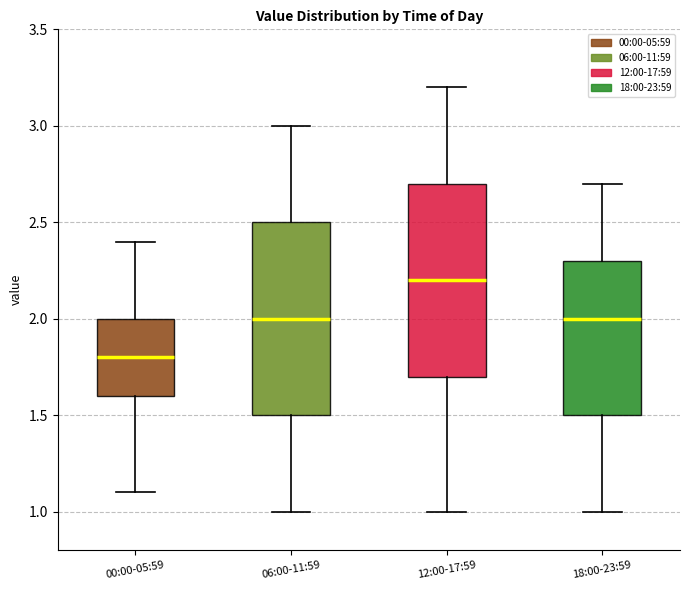

Where does the upper whisker of the box for 12:00-17:59 end on the y-axis? The values are not printed on the chart, so give them approximately, as read against the axis.

3.2